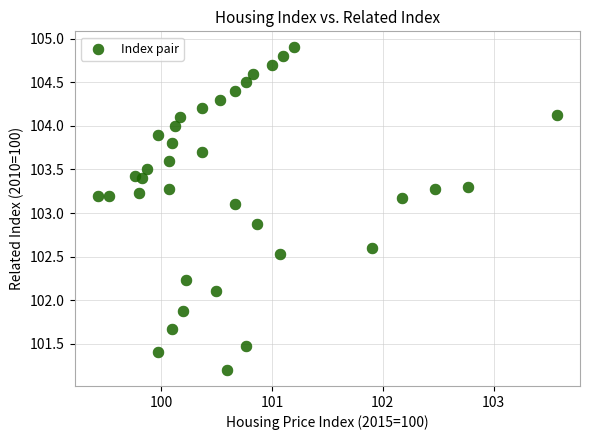

What is the range of Y values (max minus min)?

3.7